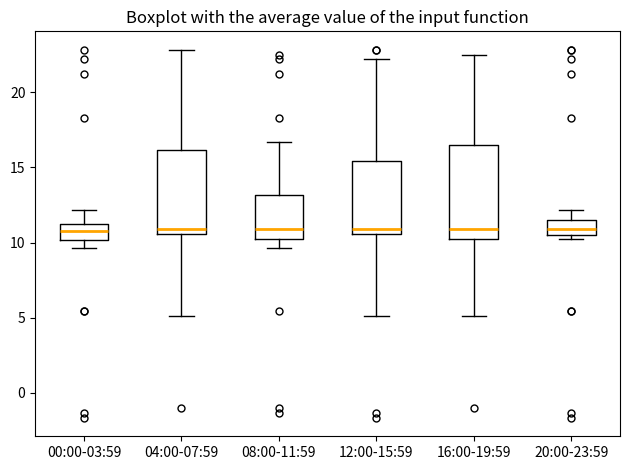

Which box is the tallest, from its lower edge to its upper edge?

16:00-19:59